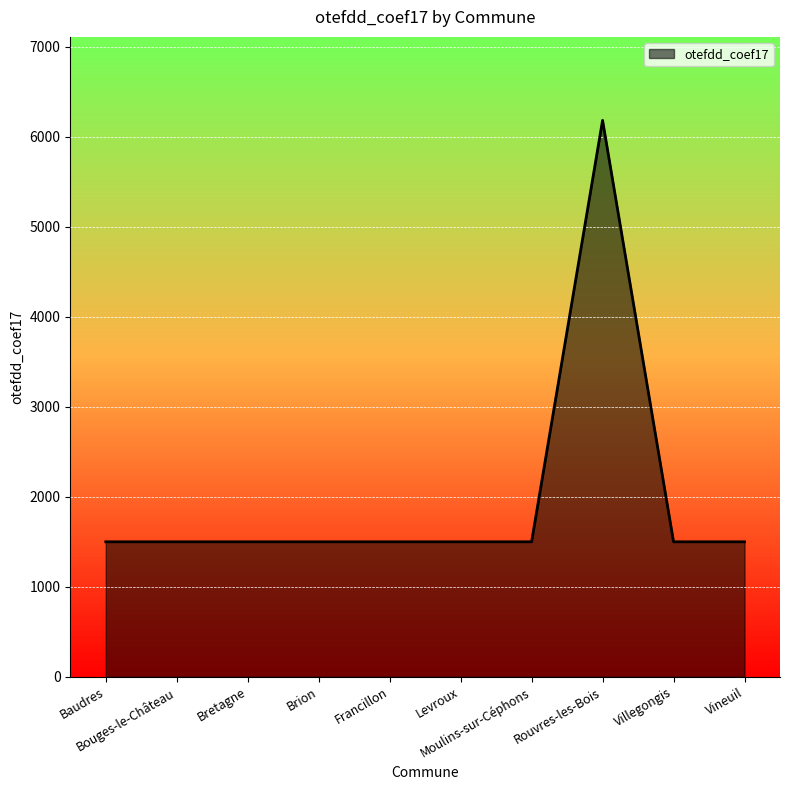

At which label is the value closest to 3842?

Baudres